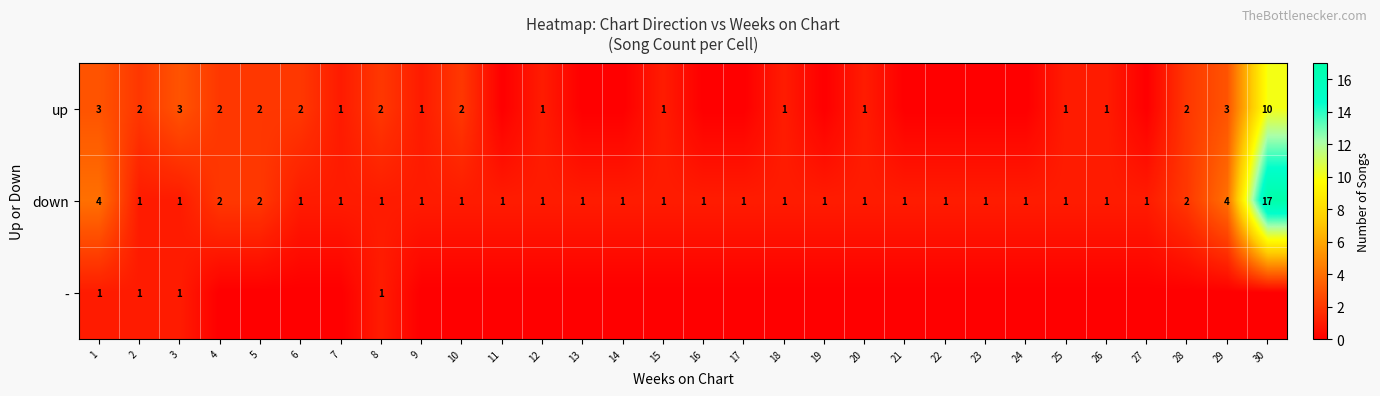

Is it true that down equals 1 at 24?

True